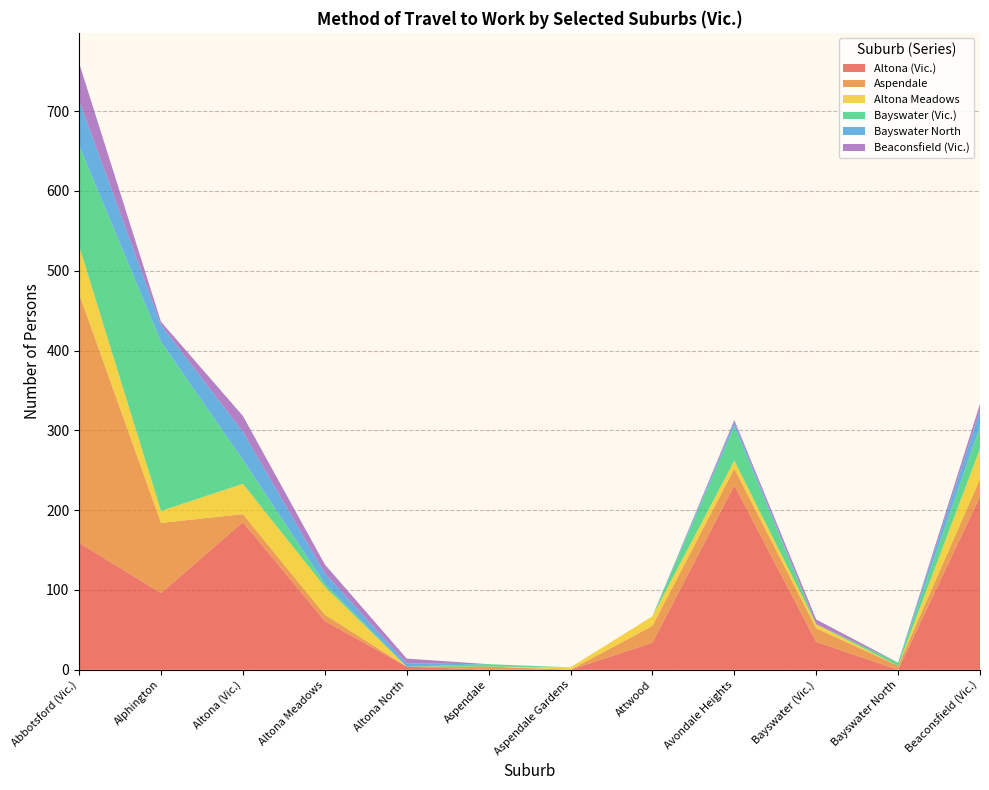

Reading left to right, transcribe all the data shown in this chart.

Altona (Vic.): 159	96	185	61	4	0	0	34	231	35	0	217
Aspendale: 312	88	10	8	0	4	0	21	21	17	5	22
Altona Meadows: 60	15	38	35	0	0	3	12	10	5	0	38
Bayswater (Vic.): 126	212	30	4	0	3	0	0	43	0	4	28
Bayswater North: 56	21	35	13	4	0	0	0	5	0	0	20
Beaconsfield (Vic.): 47	4	20	11	6	0	0	0	3	6	0	8